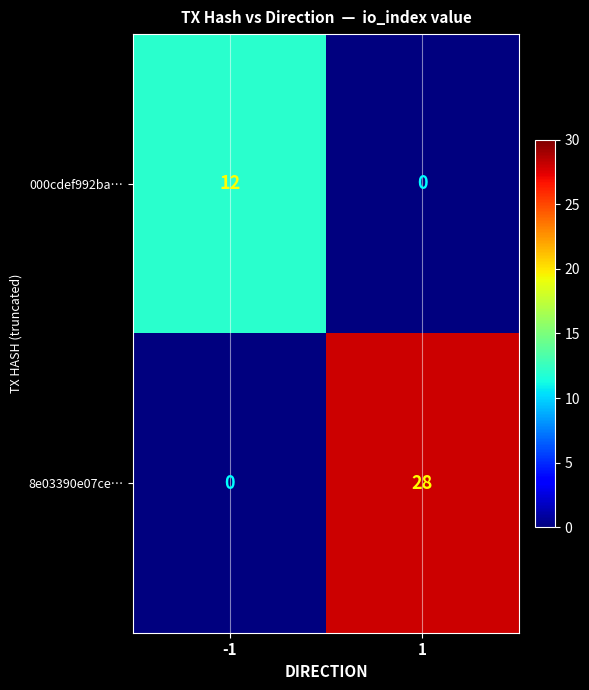

Reading left to right, extract all data points from this chart.

000cdef992ba…: 12	0
8e03390e07ce…: 0	28